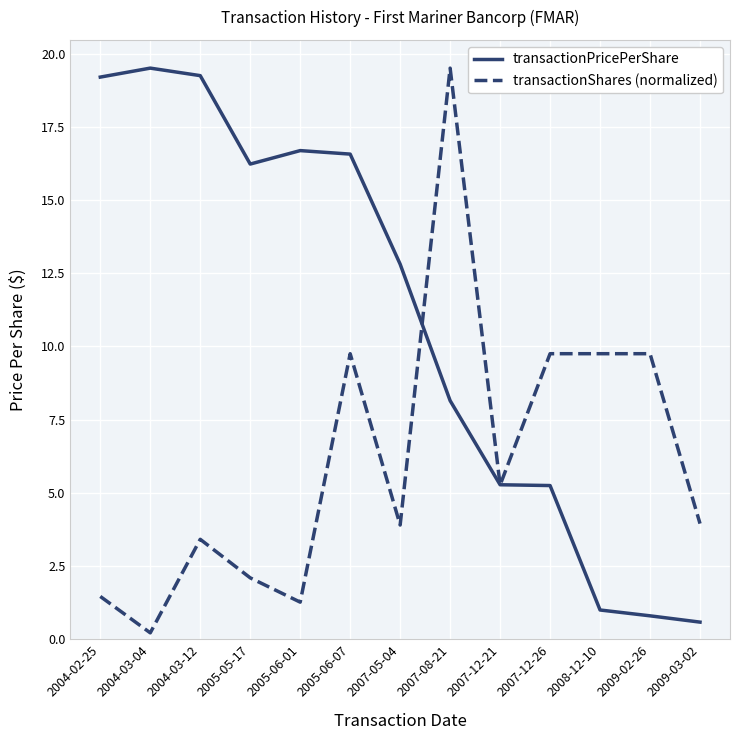

What position from the left is 2004-03-12?

3